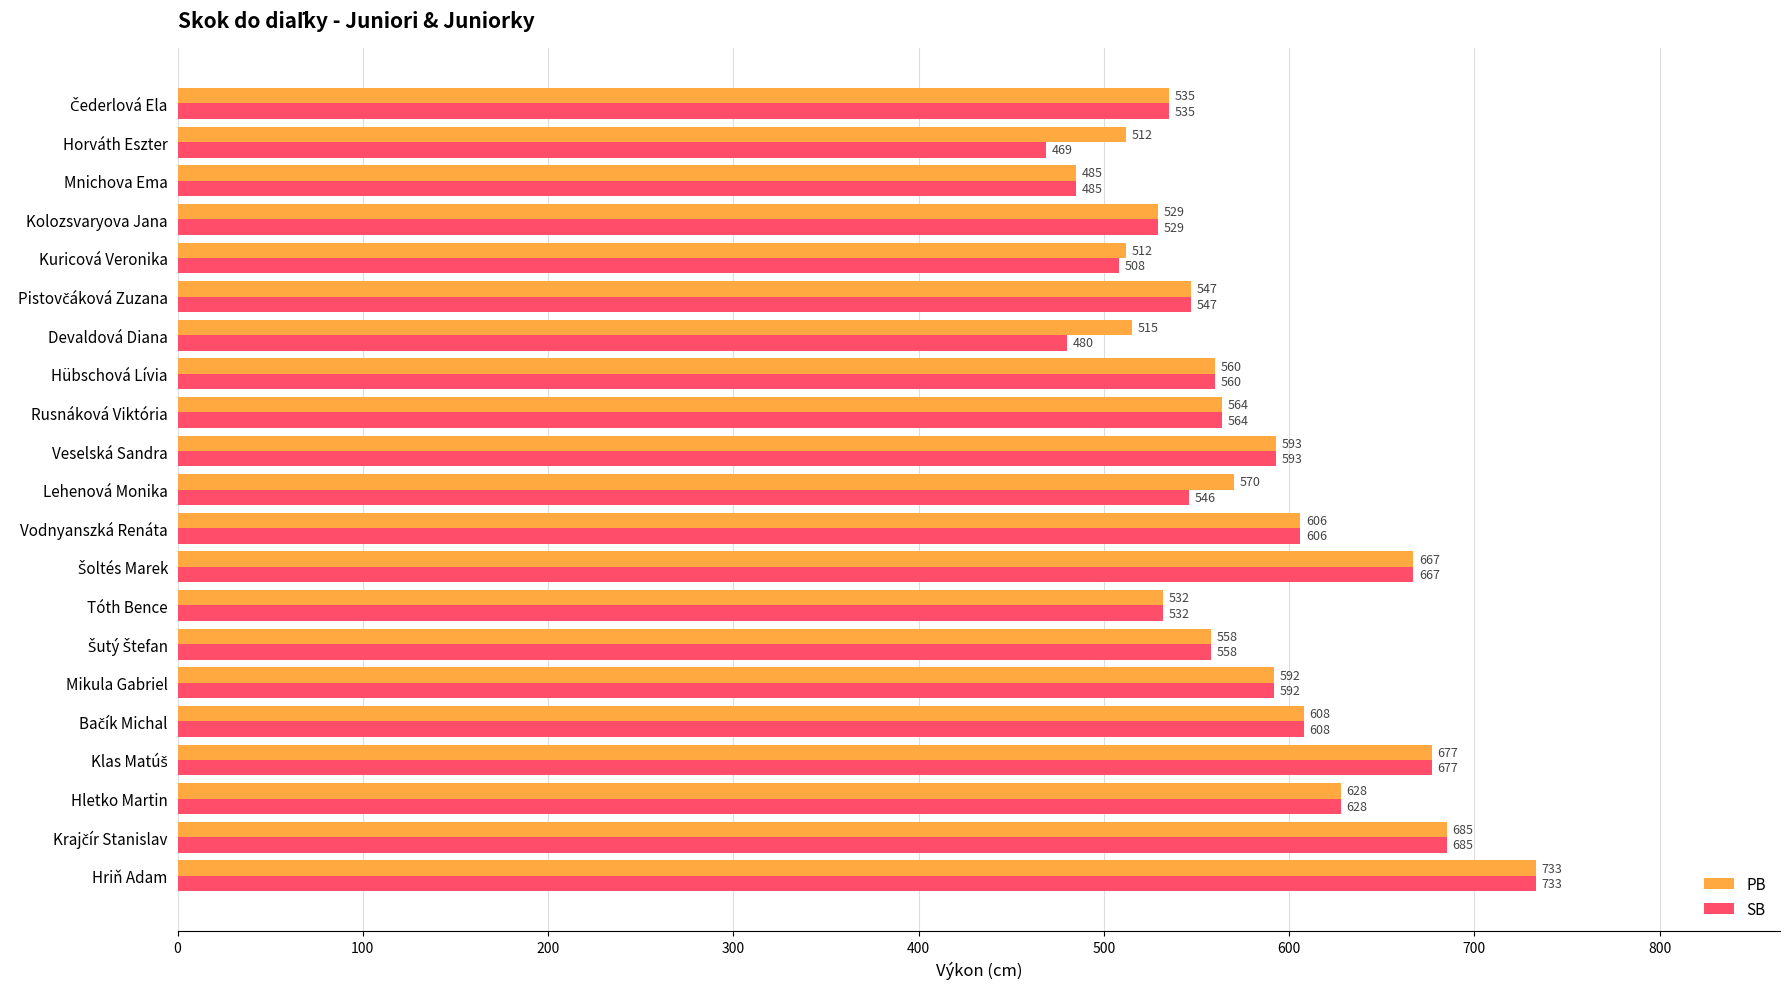

What is the sum of all PB values?

12208